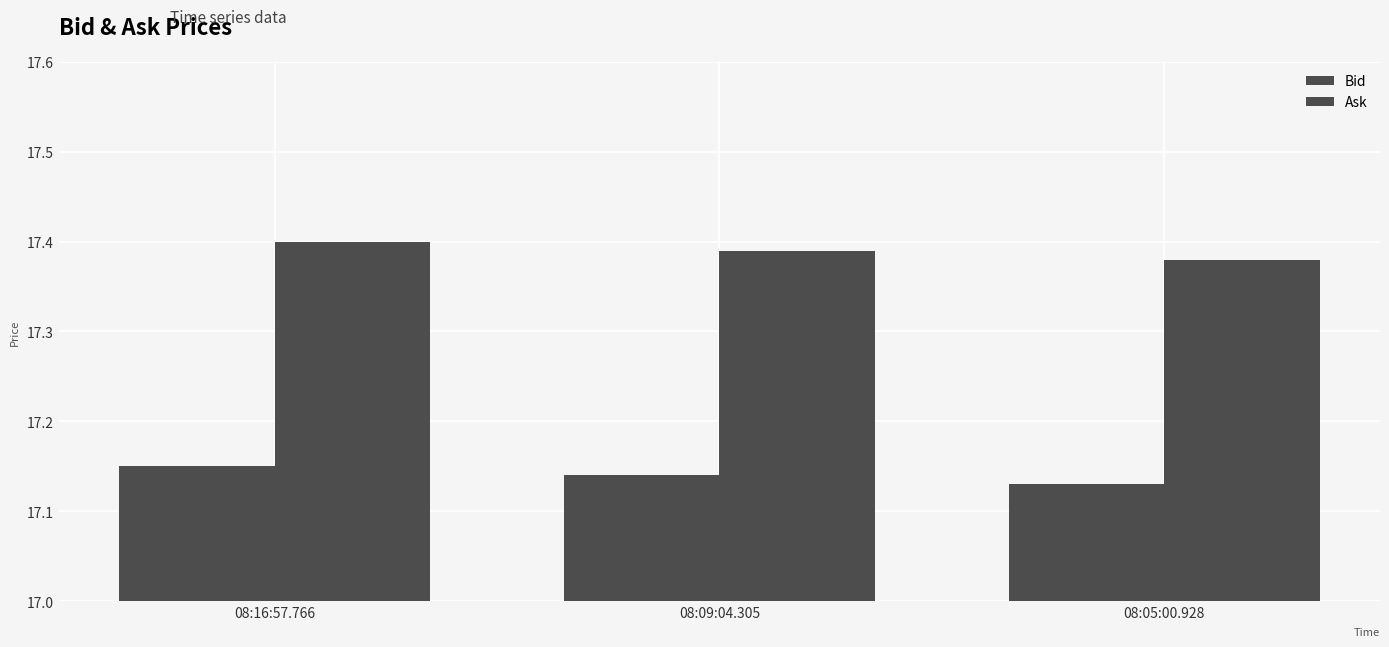

Read the Ask value at 08:05:00.928.

17.4